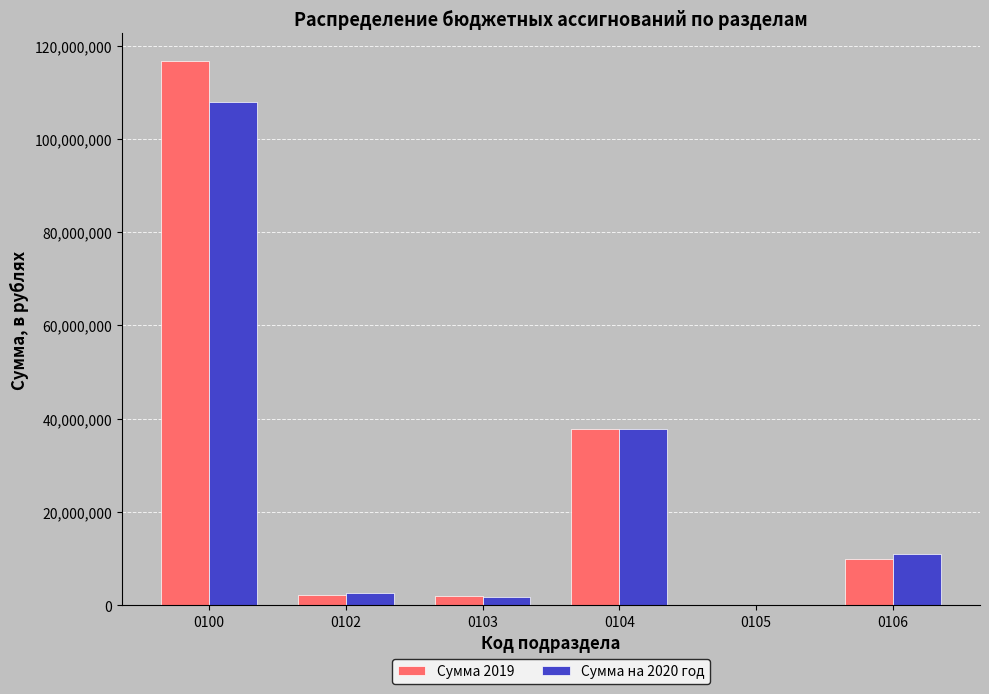

What are all the series names shown in the legend?

Сумма 2019, Сумма на 2020 год